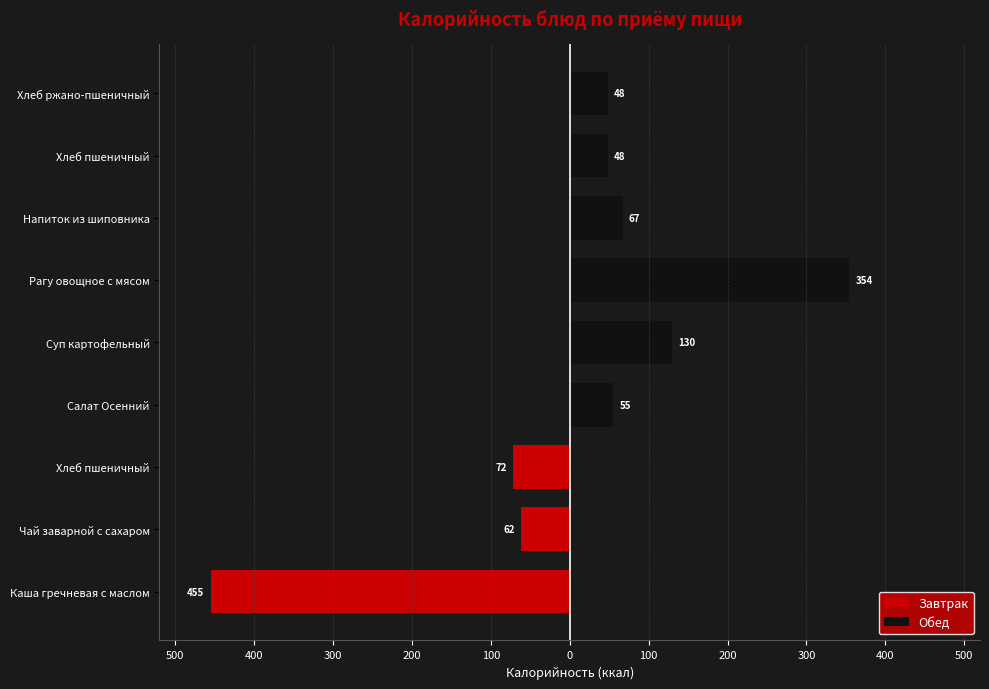

What is the sum of all Обед values?

702